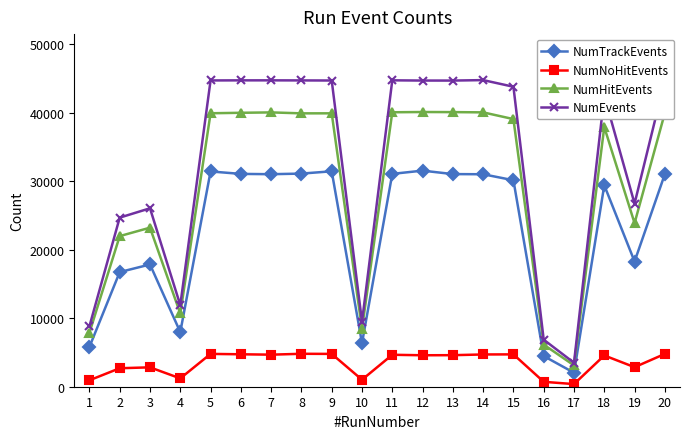

Rank the series by their maximum value, from highest to lowest.

NumEvents, NumHitEvents, NumTrackEvents, NumNoHitEvents